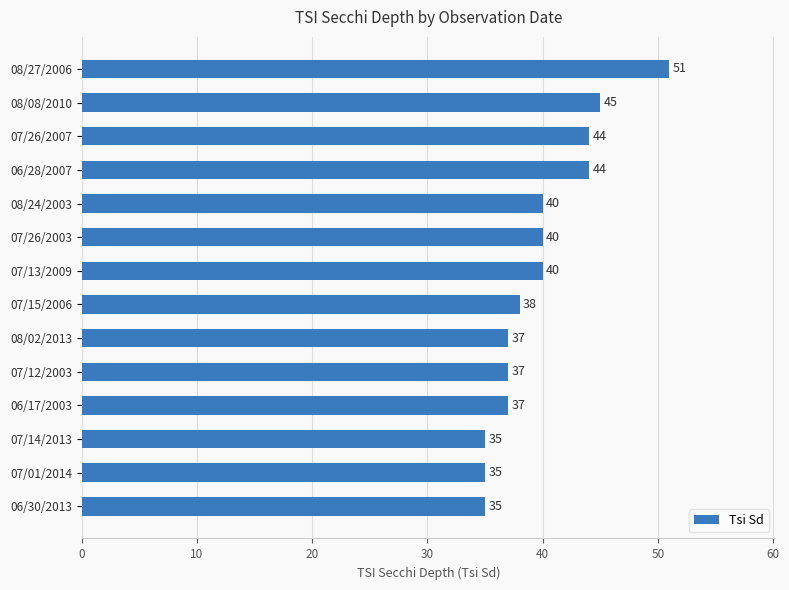

What is the change in value from 08/27/2006 to 08/02/2013?

-14